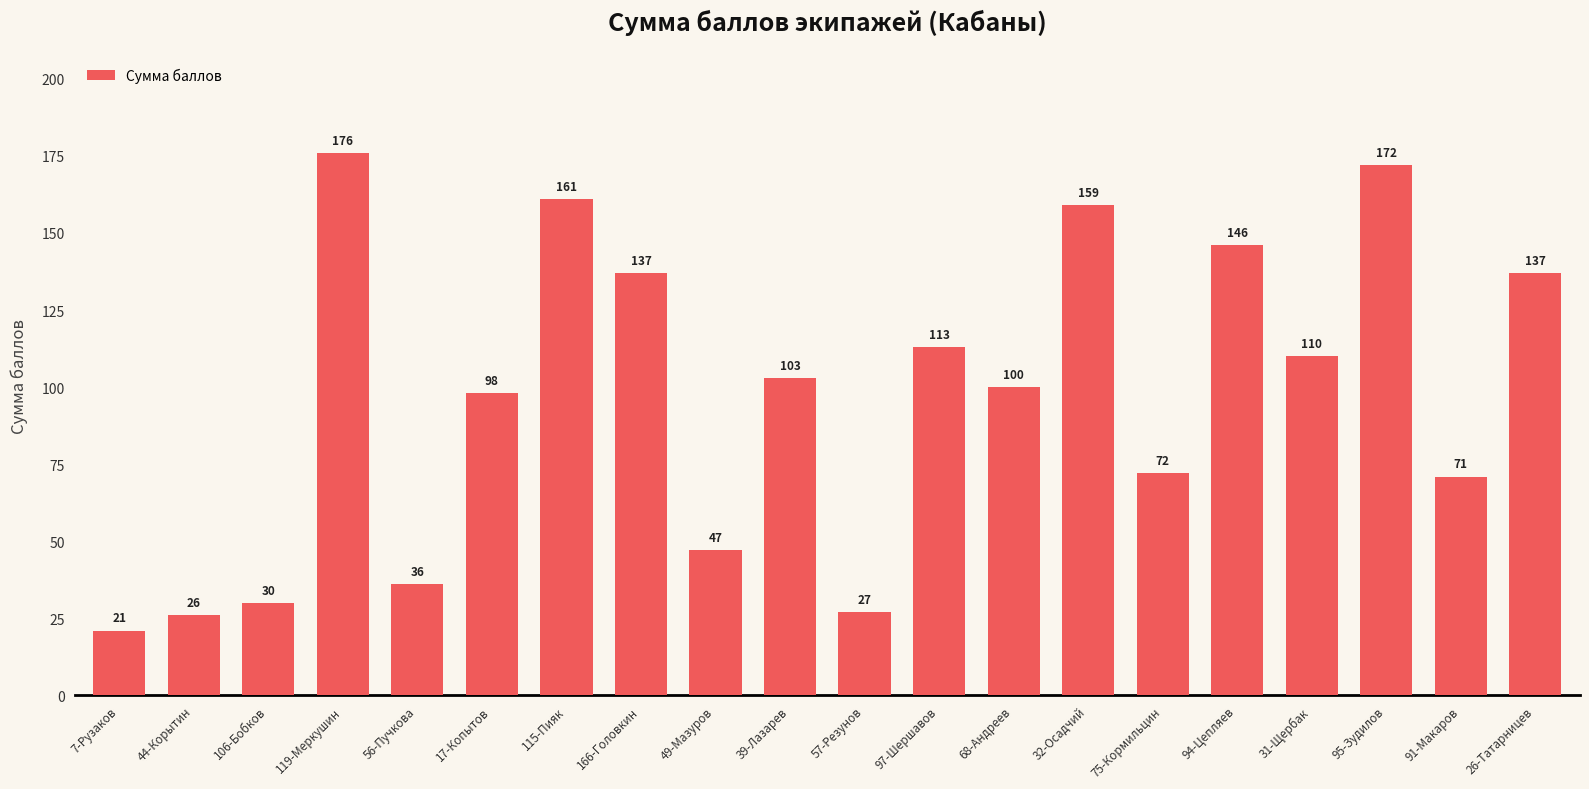

Where does the data first go above 103?

119-Меркушин